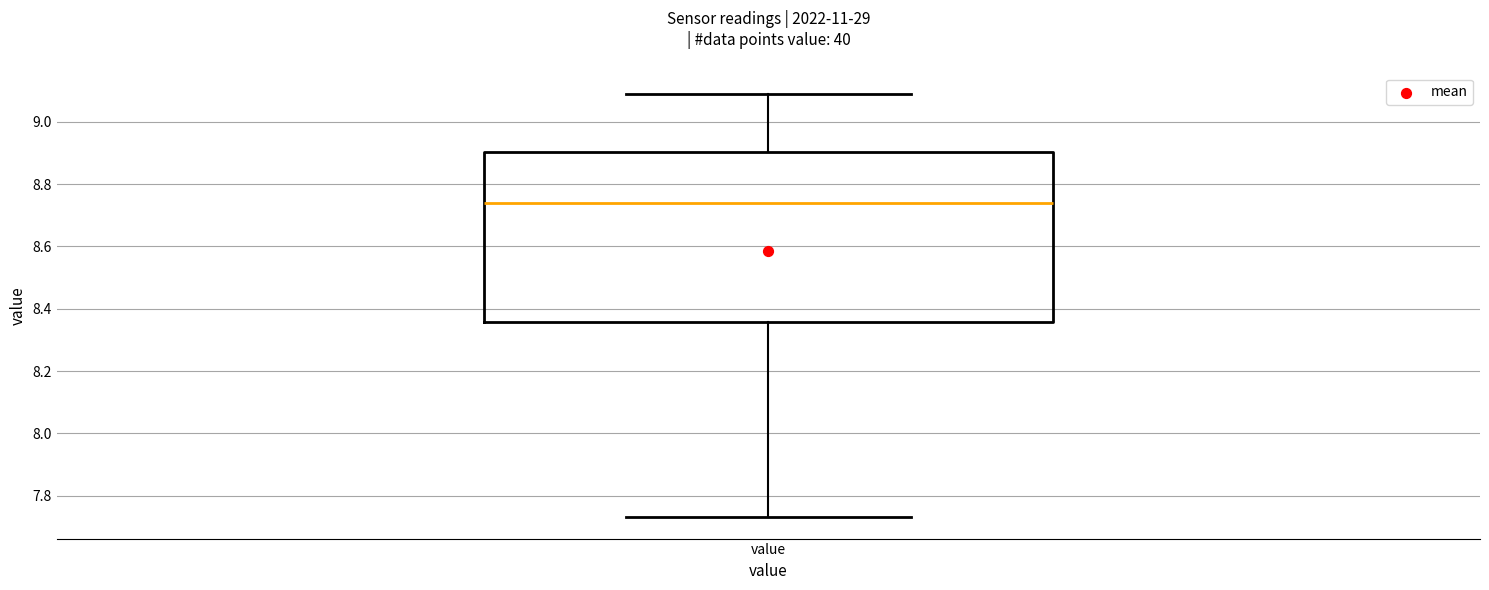

Where does the median line of the box for value sit on the y-axis? The values are not printed on the chart, so give them approximately, as read against the axis.

8.74